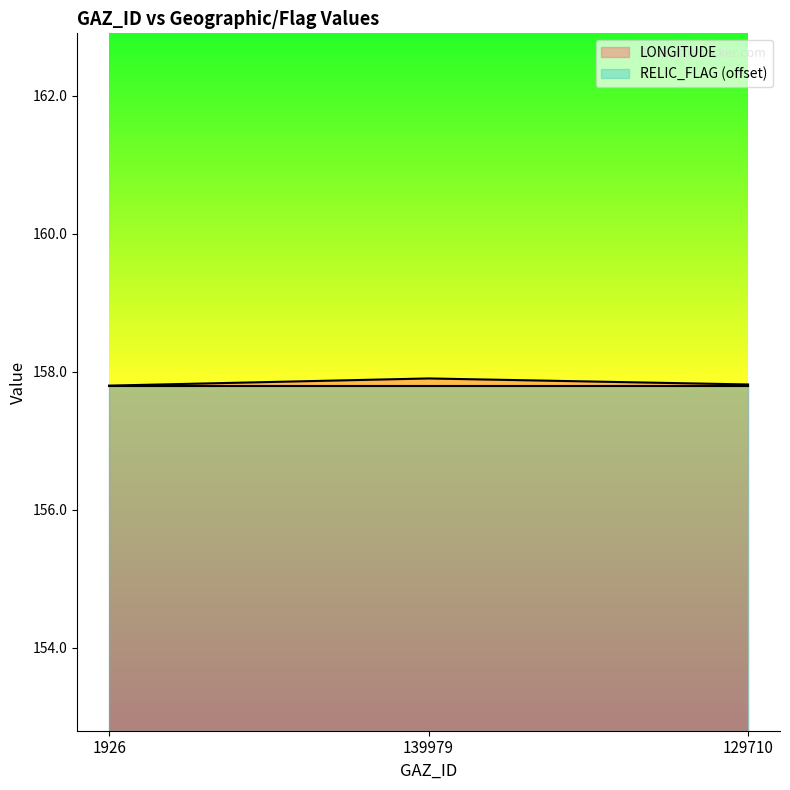

Reading left to right, transcribe all the data shown in this chart.

157.8	157.9	157.8